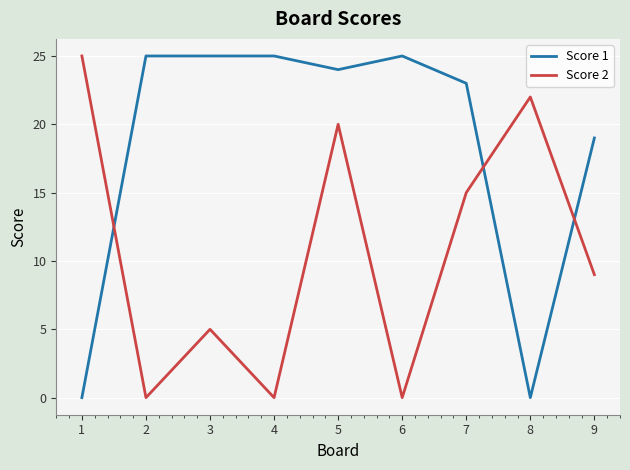

Rank the series at 7 from highest to lowest value.

Score 1, Score 2